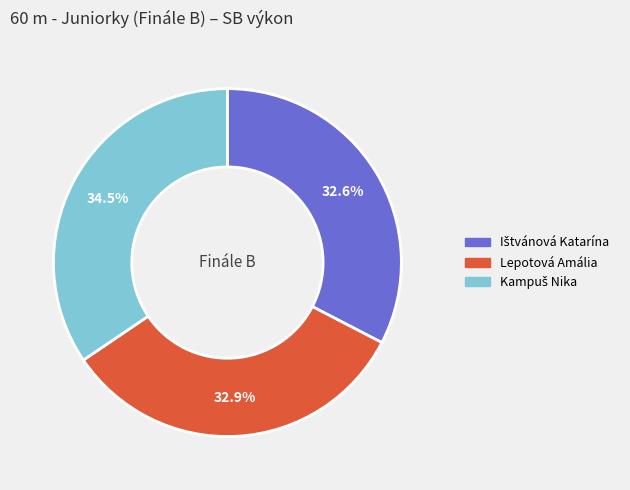

To the nearest percent, what portion does Lepotová Amália represent?

33%